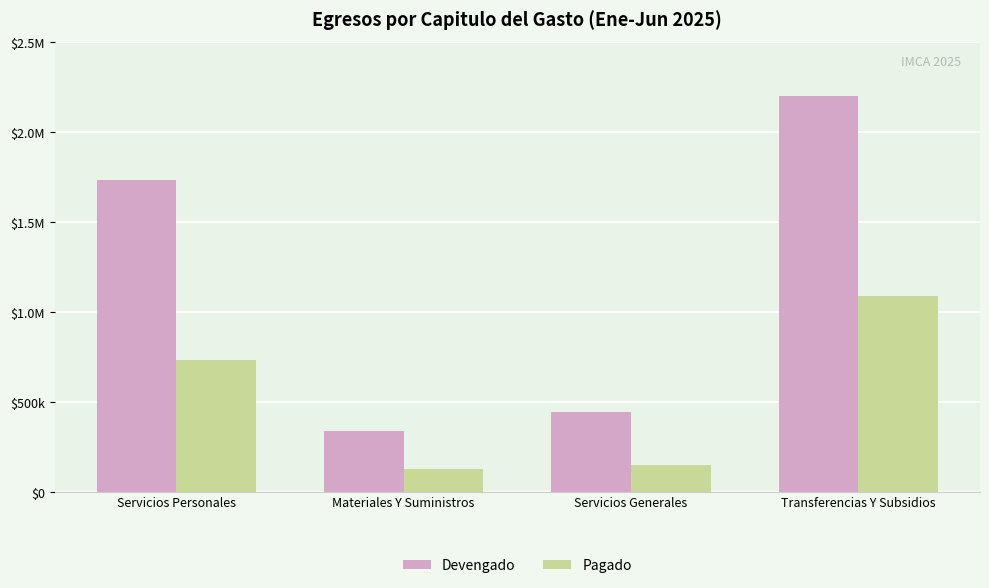

Does the chart contain stacked bars?

No